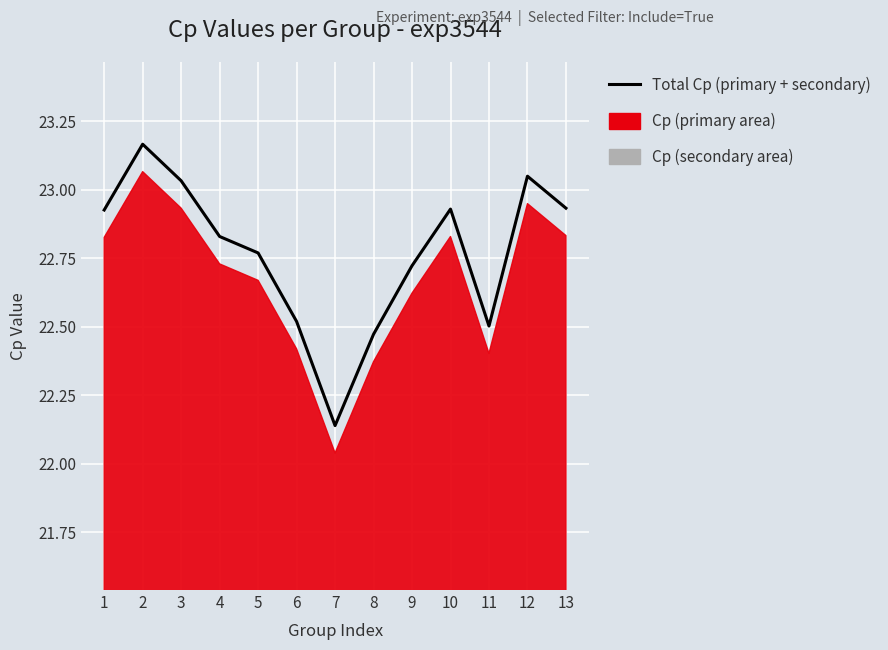

What is the ratio of the value at 7 to the value at 9?

1.0